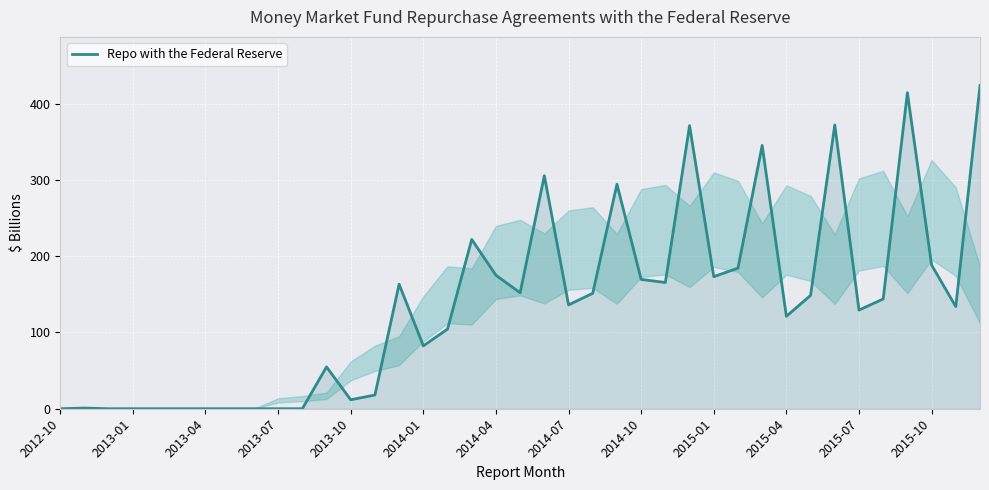

What is the difference between the maximum and minimum values?

424.0